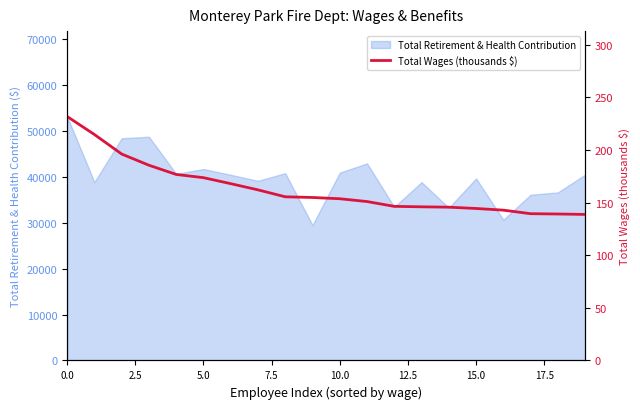

What is the difference between the values at 15 and 17?

5.0